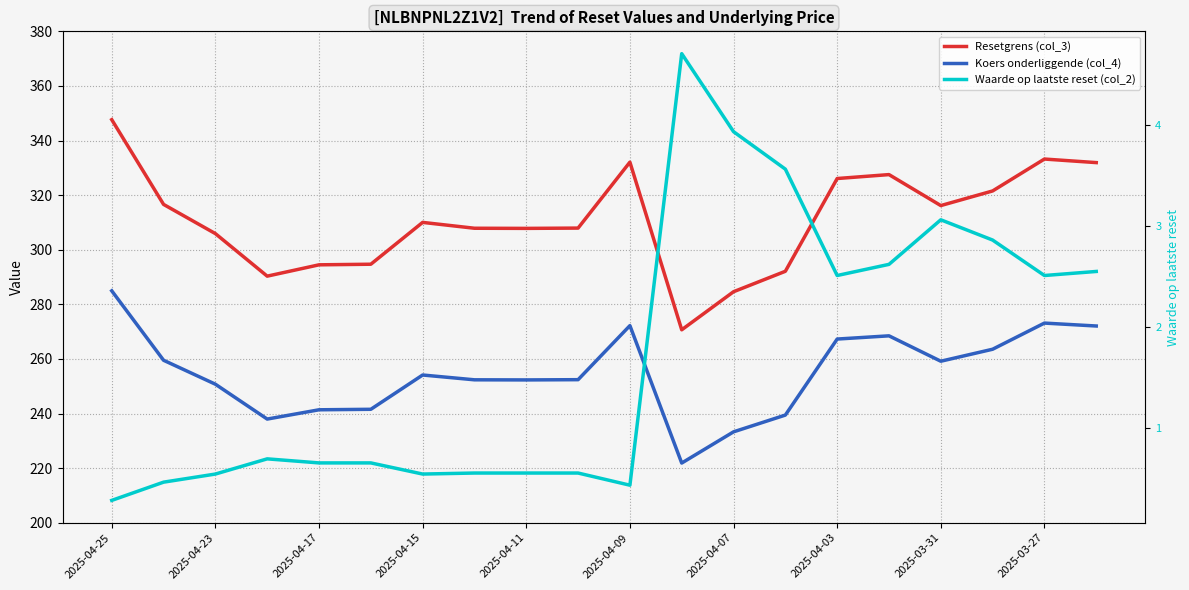

What is the difference between the highest and lowest values at 2025-04-07?

280.7